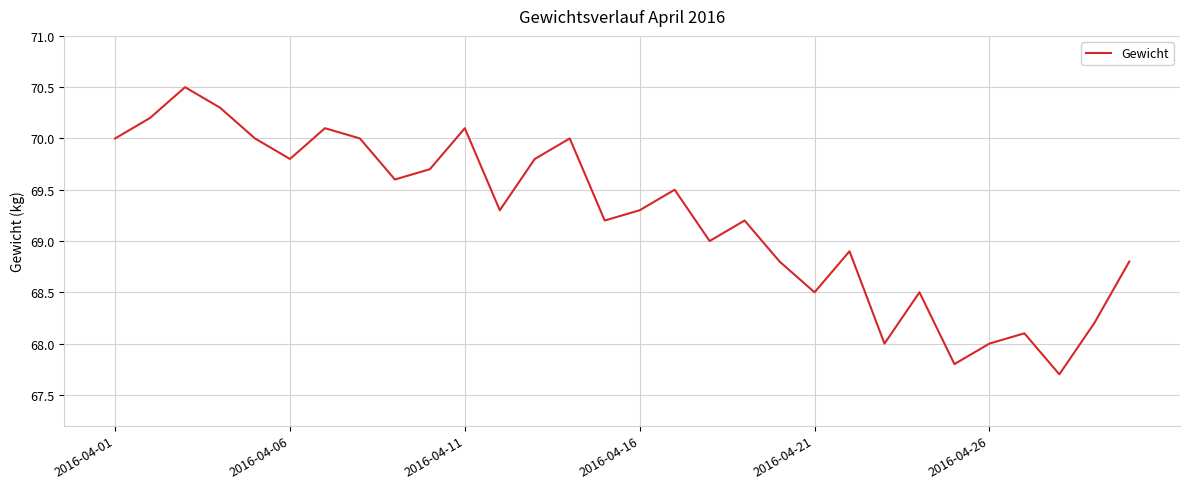

What is the smallest value displayed?

67.7